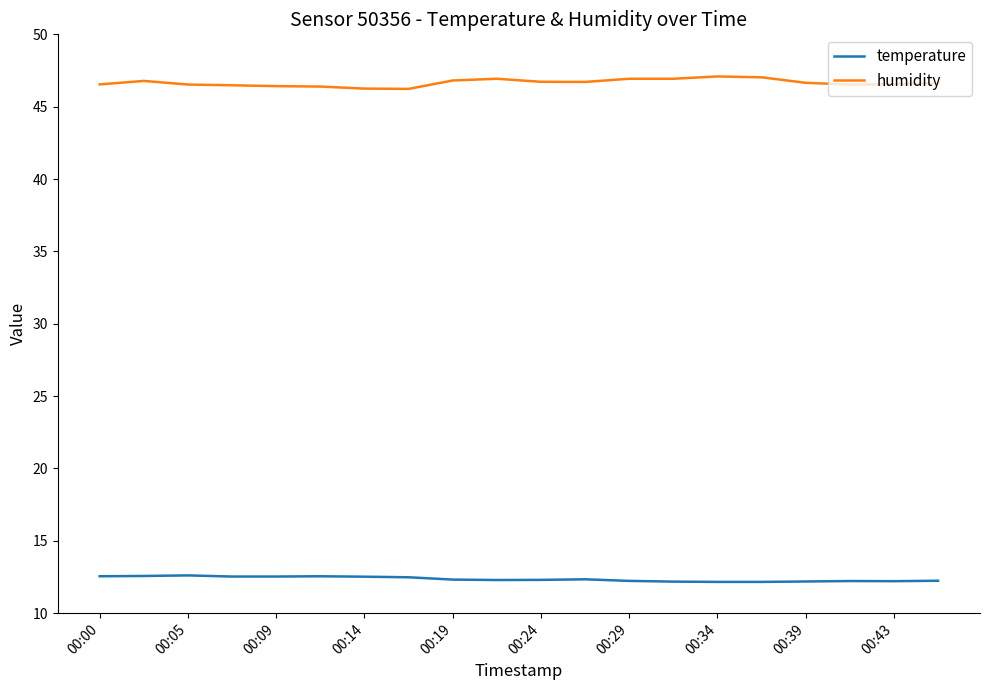

True or false: temperature and humidity cross at least once.

False